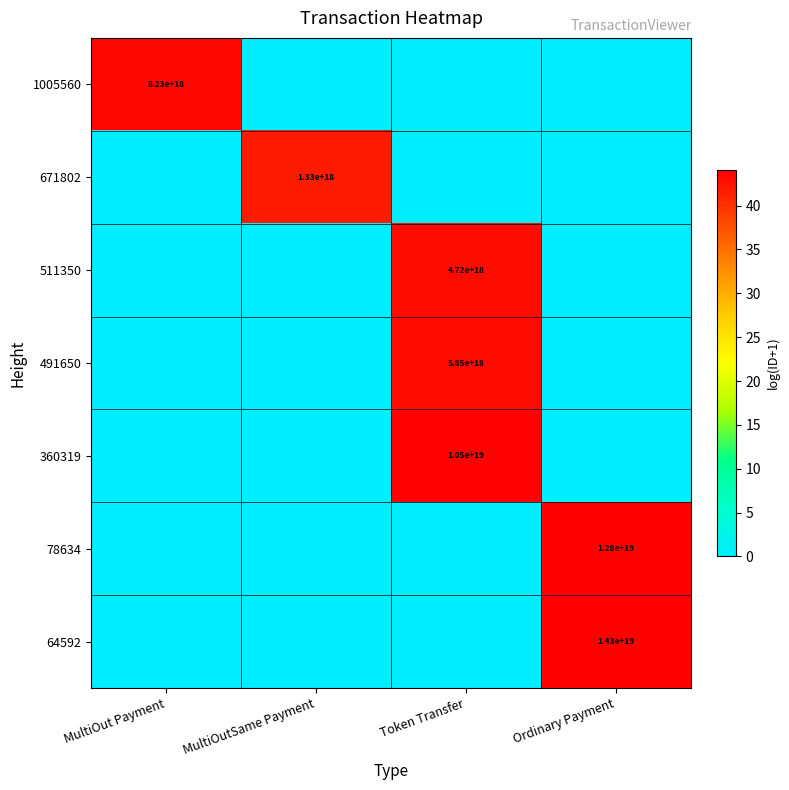

Count the number of categories in the chart.

4